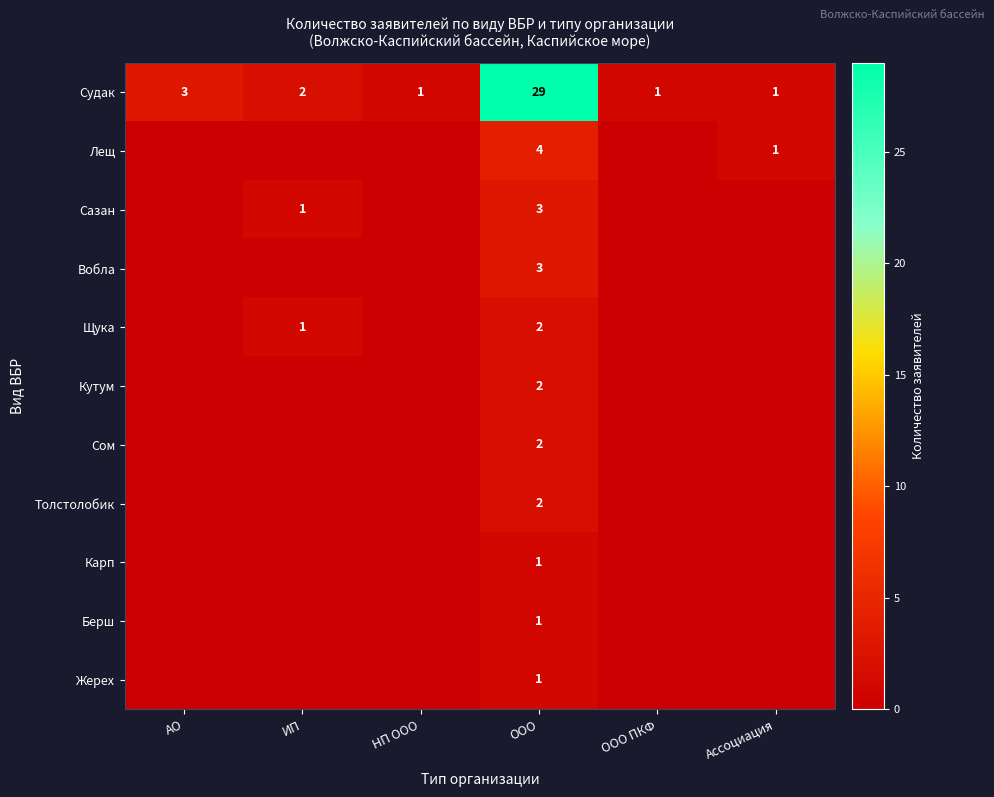

Where is Судак nearest to the value 15?

АО